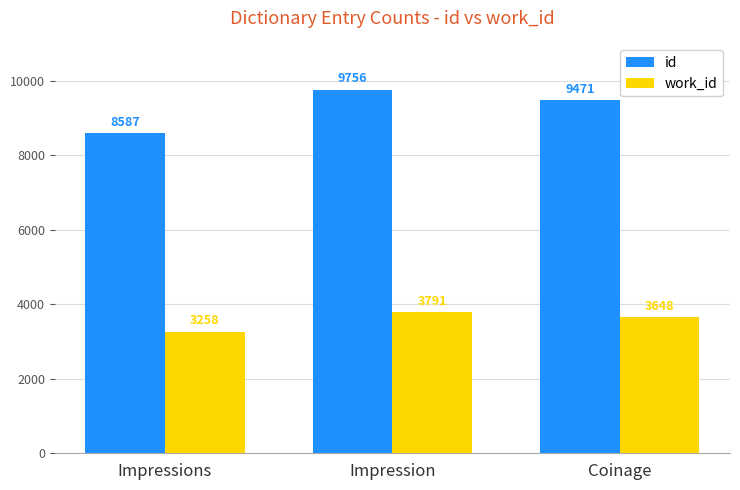

What is the difference between the maximum and minimum values in the work_id series?

533